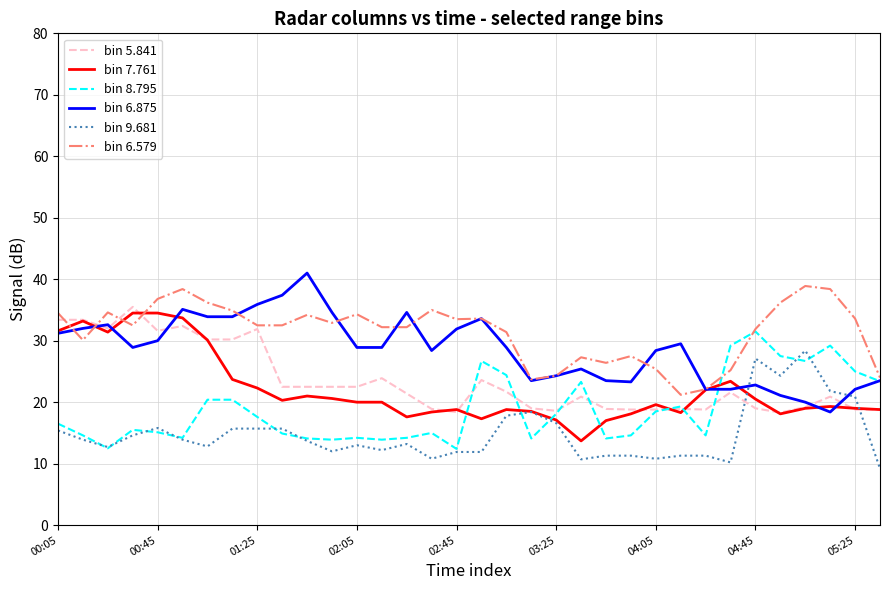

What are all the series names shown in the legend?

bin 5.841, bin 7.761, bin 8.795, bin 6.875, bin 9.681, bin 6.579